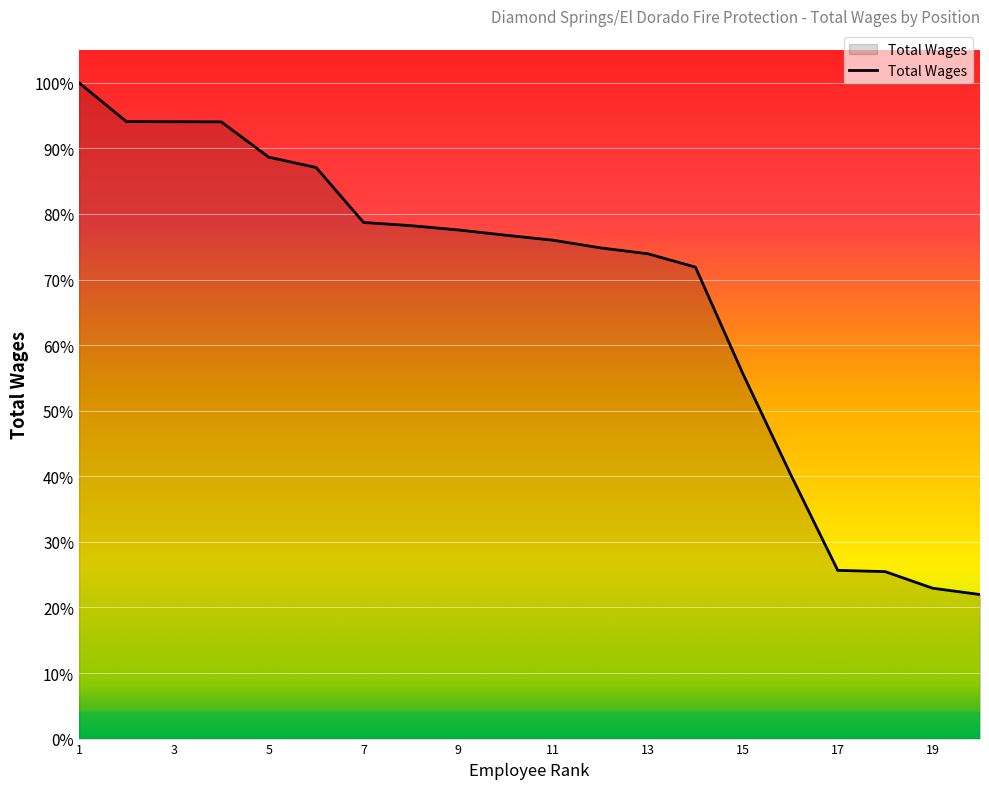

Does the chart display data point markers on the line(s)?

No